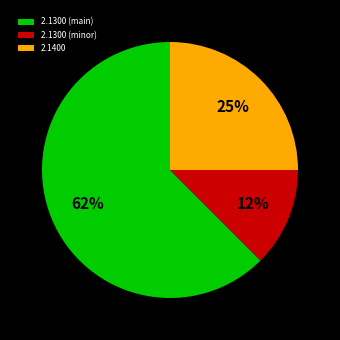

Which slice is the smallest?

2.1300 (minor)